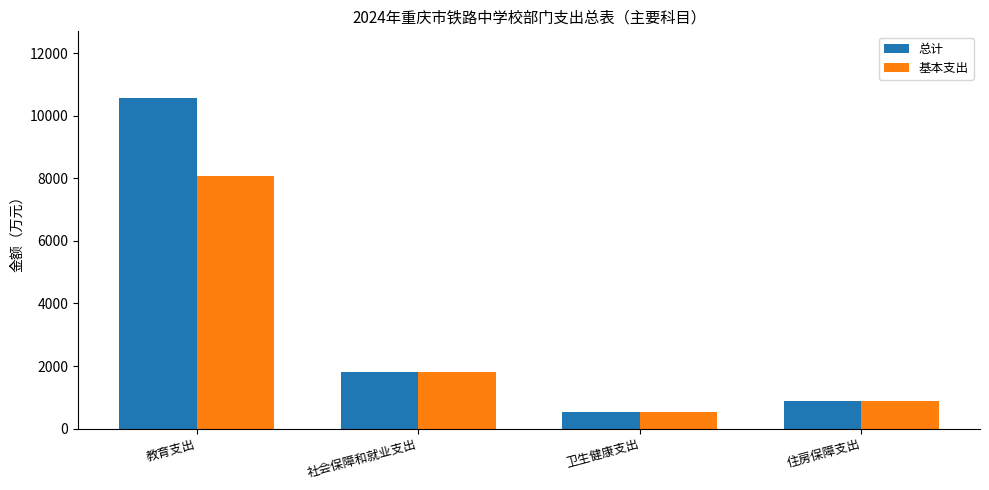

Reading left to right, list all the values displayed in this chart.

总计: 10581.5	1817.0	541.7	888.0
基本支出: 8074.3	1817.0	541.7	888.0